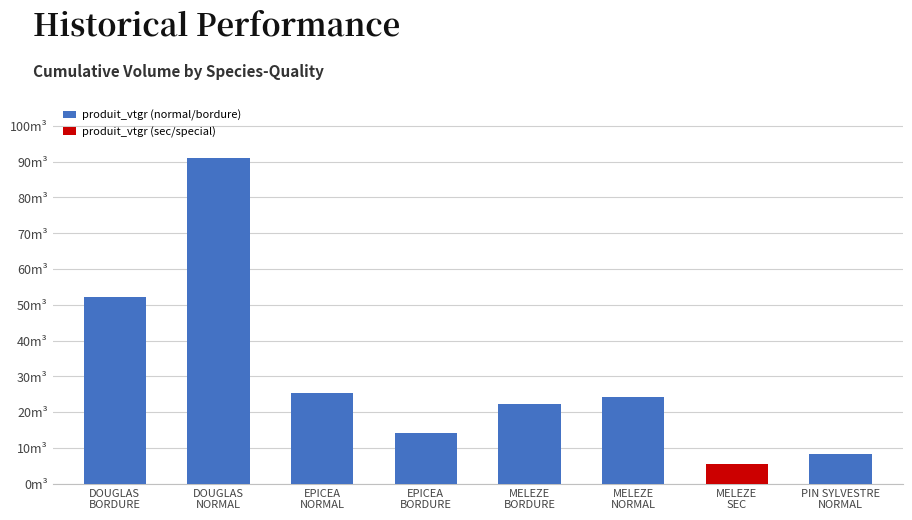

Read the value at DOUGLAS
NORMAL.

91.0